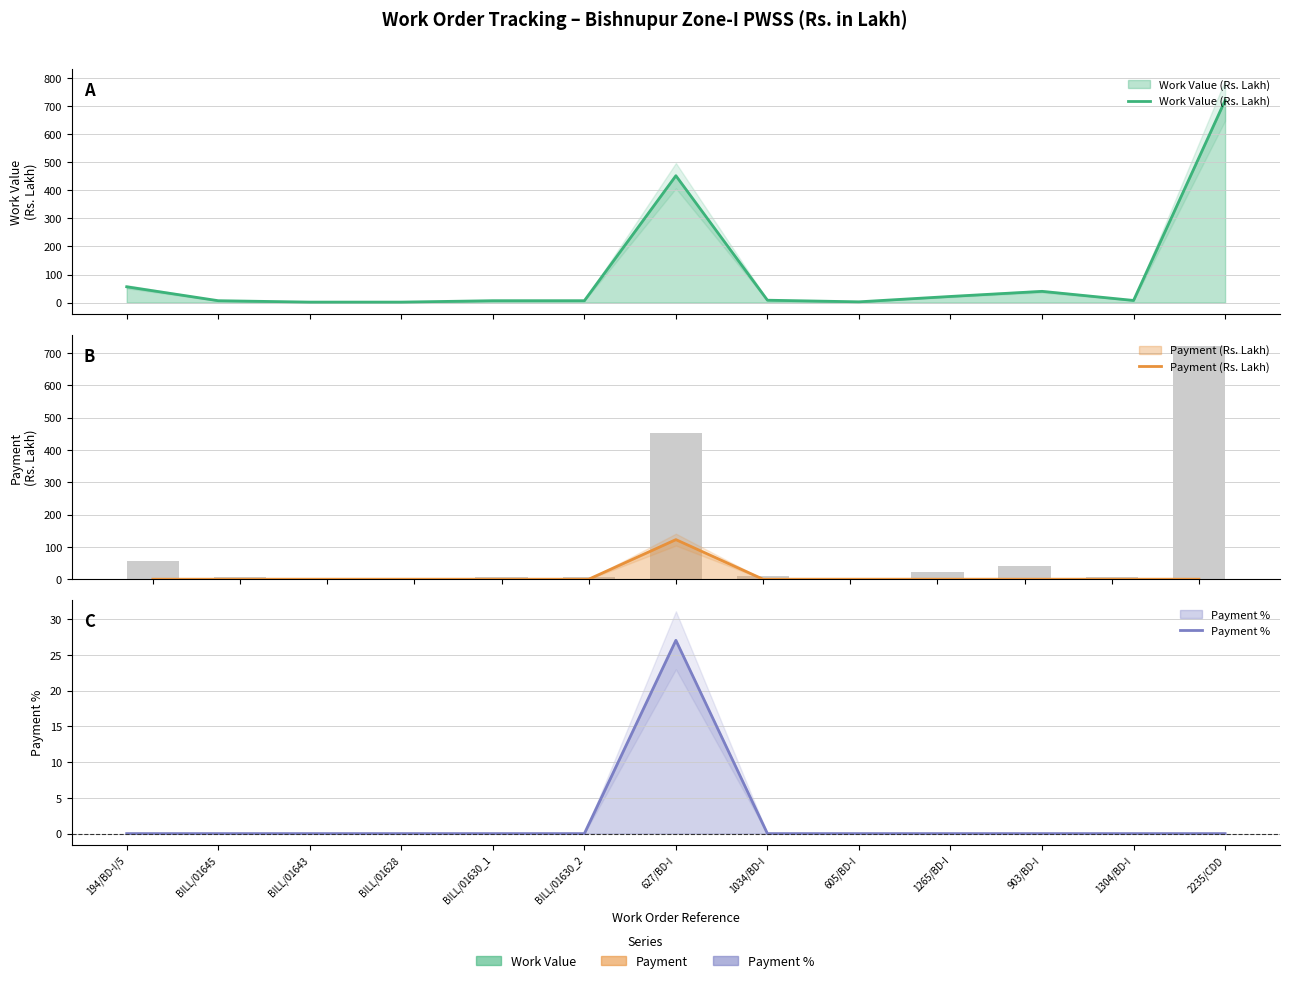

Count the number of data series in this chart.

3